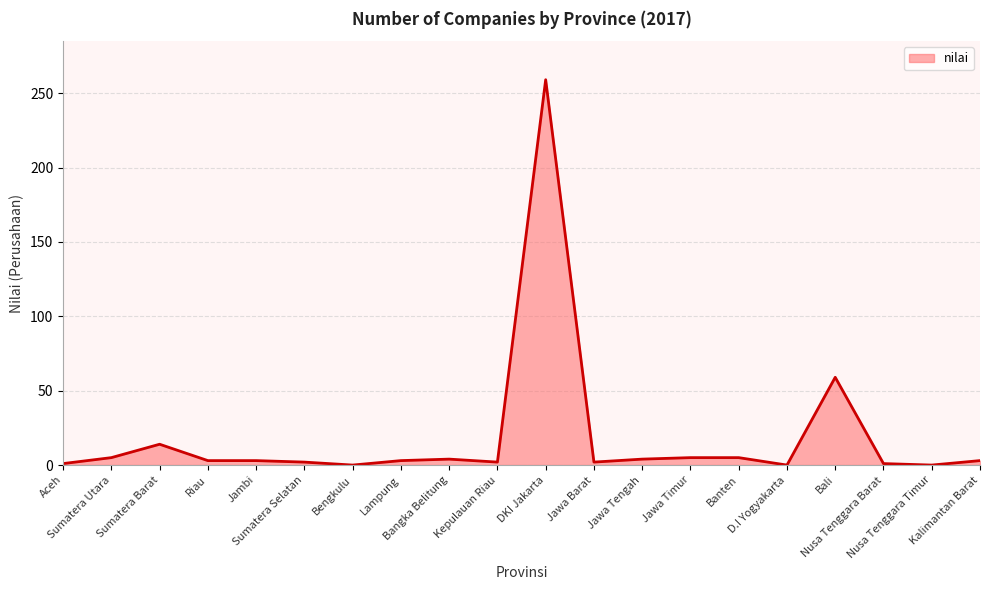

What is the greatest value displayed?

259